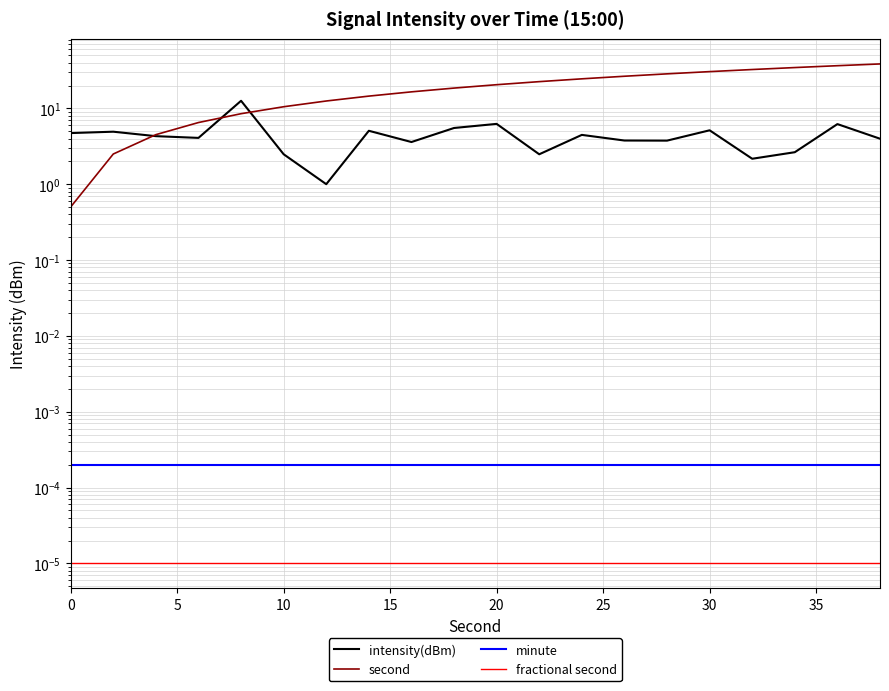

Which series has the widest spread of values?

second